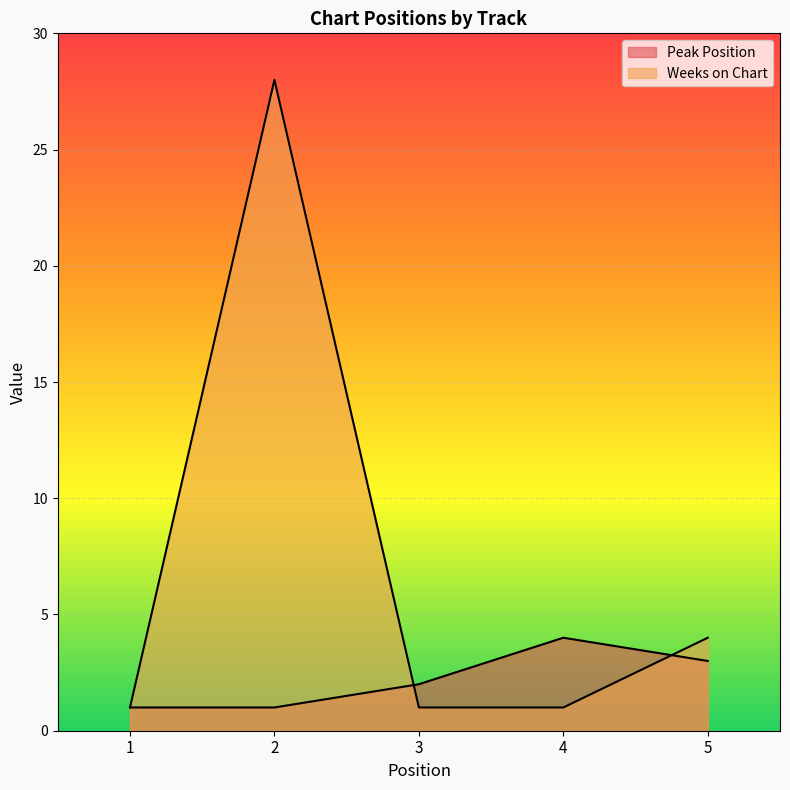

After their last crossing, which series has the higher values: Peak Position or Weeks on Chart?

Weeks on Chart